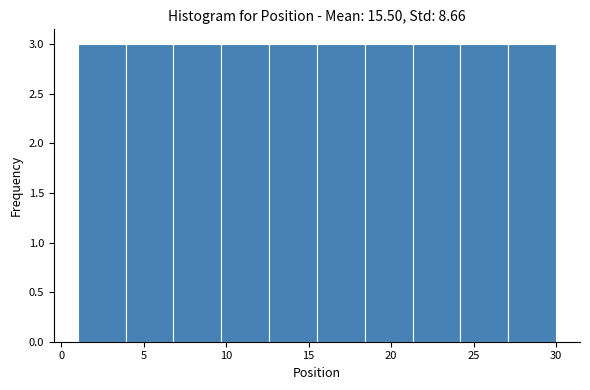

Reading left to right, transcribe this chart: for each bar, give the range it covers on the x-axis and its height. Neither the bar edges nor the heights are printed on the chart, so give them approximately, as read against the axes.

1.0 to 3.9: 3
3.9 to 6.8: 3
6.8 to 9.7: 3
9.7 to 12.6: 3
12.6 to 15.5: 3
15.5 to 18.4: 3
18.4 to 21.3: 3
21.3 to 24.2: 3
24.2 to 27.1: 3
27.1 to 30.0: 3